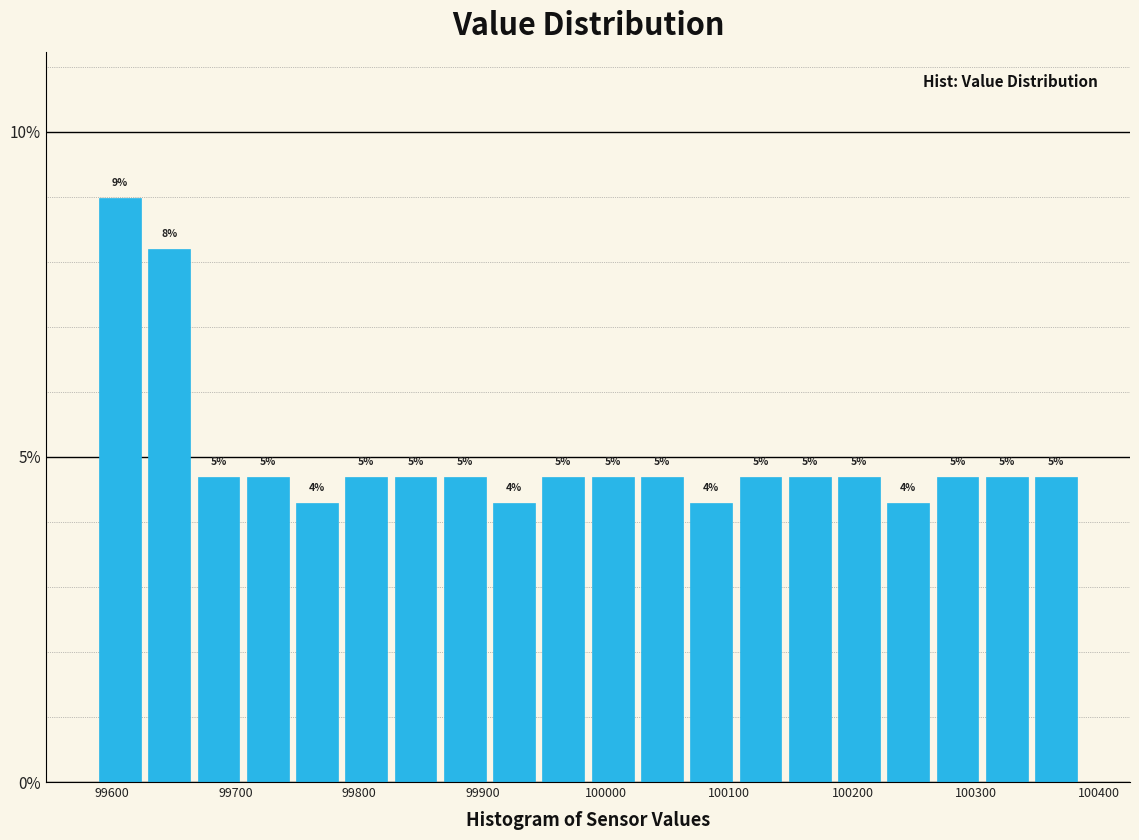

Read against the x-axis, roughly where is the centre of the tallest bar?

99610